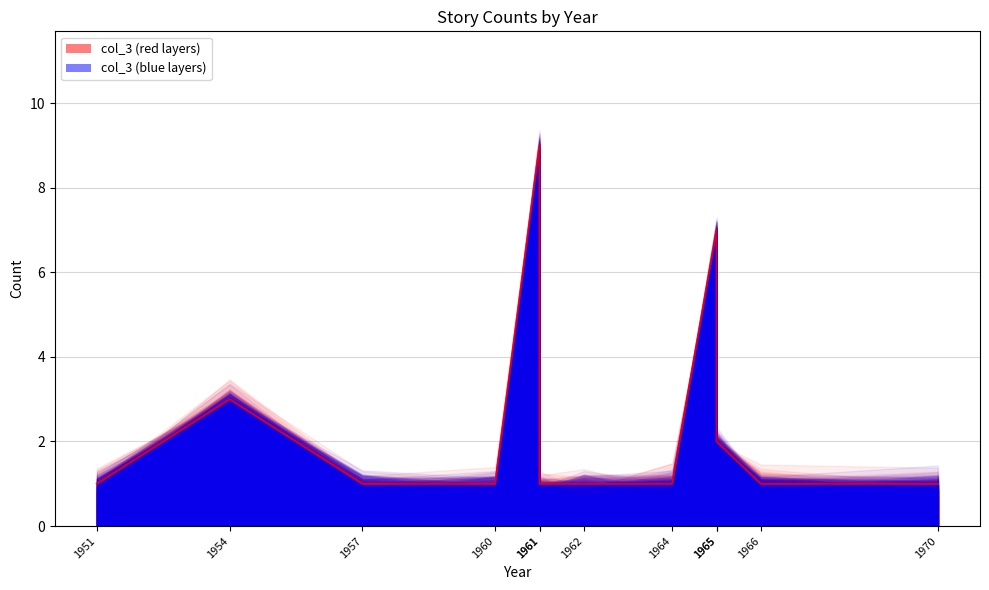

Rank the categories by value from lowest to highest.

1964, 1957, 1966, 1961, 1962, 1960, 1951, 1970, 1965, 1954, 1965, 1961